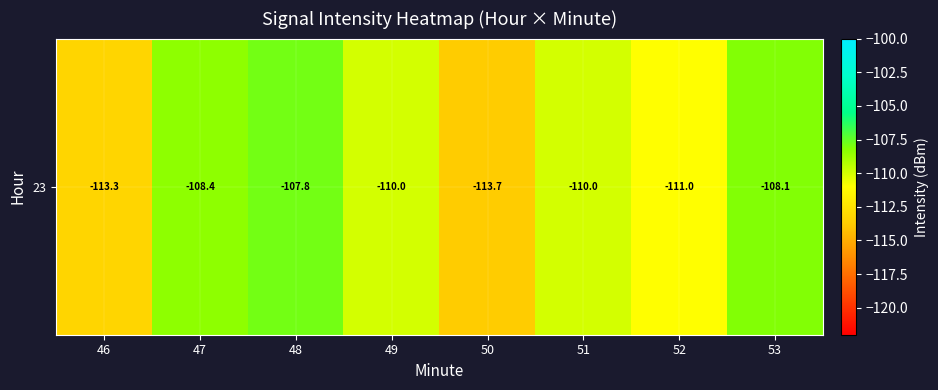

Which label corresponds to the largest value in the chart?

48